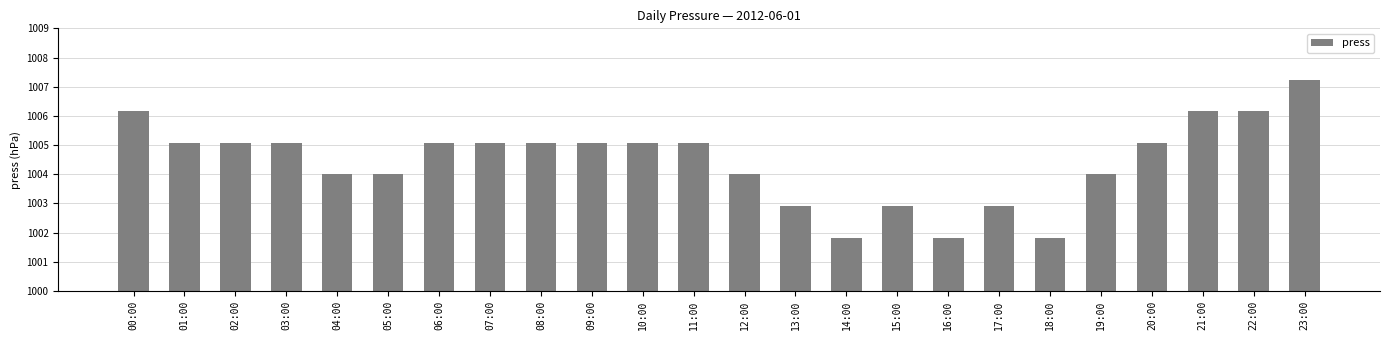

Reading left to right, extract all data points from this chart.

00:00=1006.2	01:00=1005.1	02:00=1005.1	03:00=1005.1	04:00=1004.0	05:00=1004.0	06:00=1005.1	07:00=1005.1	08:00=1005.1	09:00=1005.1	10:00=1005.1	11:00=1005.1	12:00=1004.0	13:00=1002.9	14:00=1001.8	15:00=1002.9	16:00=1001.8	17:00=1002.9	18:00=1001.8	19:00=1004.0	20:00=1005.1	21:00=1006.2	22:00=1006.2	23:00=1007.2